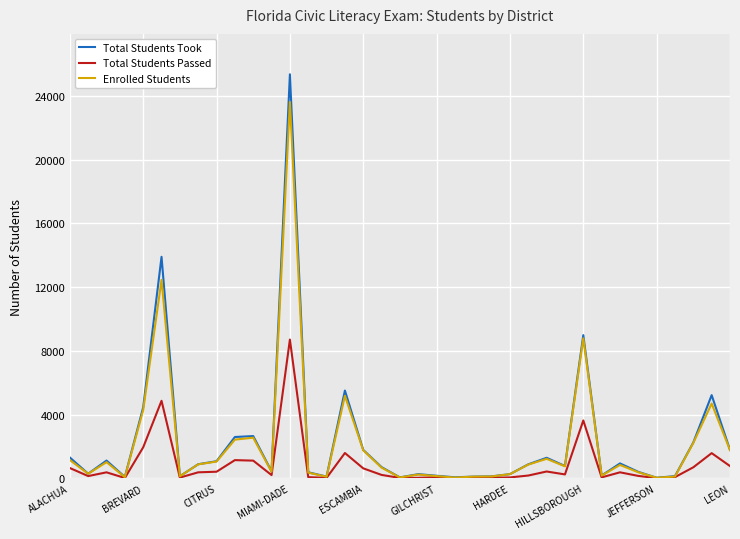

Which series has the largest range (max minus min)?

Total Students Took